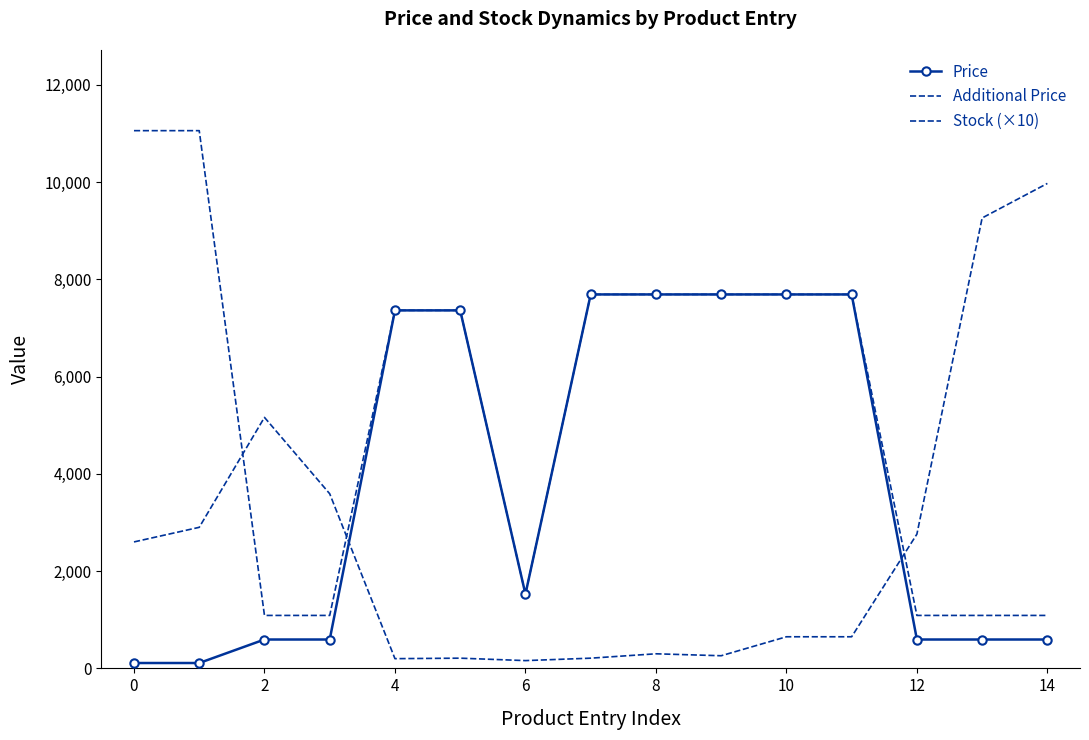

Reading left to right, list all the values displayed in this chart.

Price: 110.5	110.5	593.8	593.8	7360.2	7360.2	1526.8	7688.0	7688.0	7688.0	7688.0	7688.0	593.8	593.8	593.8
Additional Price: 11055.0	11055.0	1088.8	1088.8	7360.2	7360.2	1527.0	7688.0	7688.0	7688.0	7688.0	7688.0	1088.8	1088.8	1088.8
Stock (×10): 2600.0	2900.0	5160.0	3590.0	200.0	210.0	160.0	210.0	300.0	260.0	650.0	650.0	2760.0	9260.0	9970.0